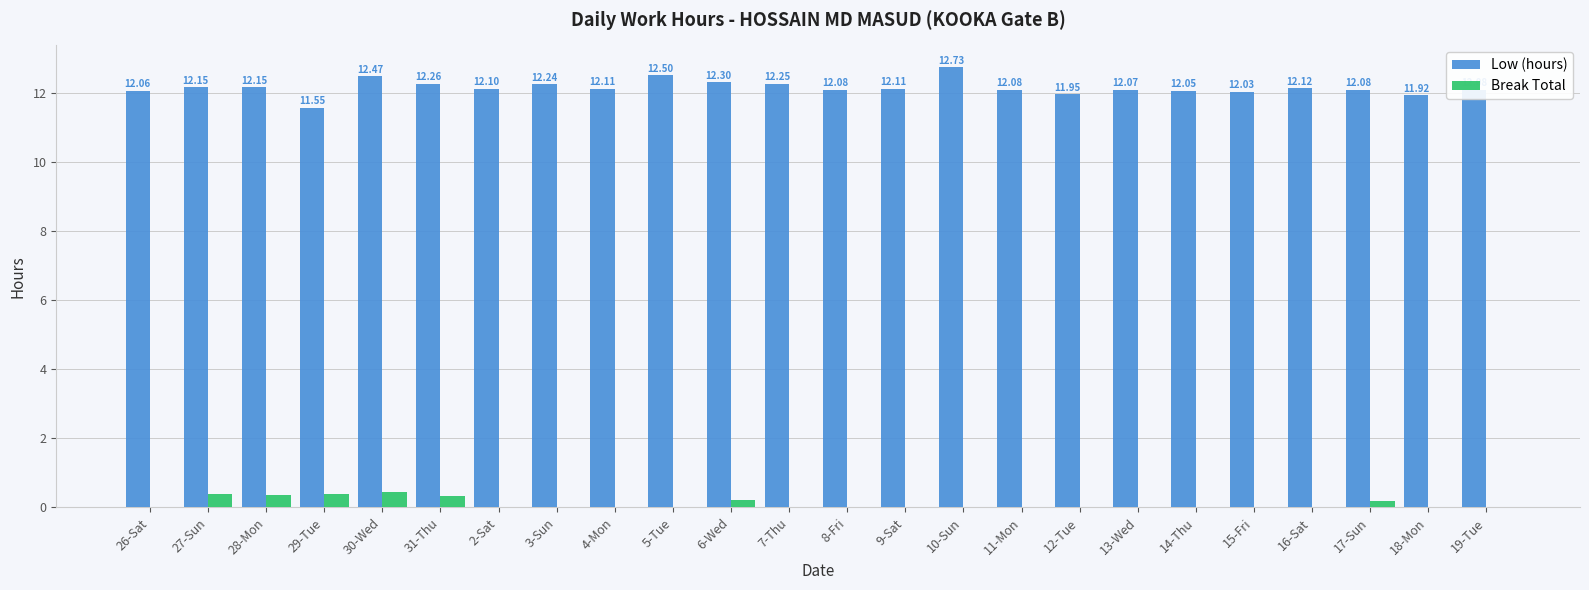

What is the sum of all Break Total values?

2.3